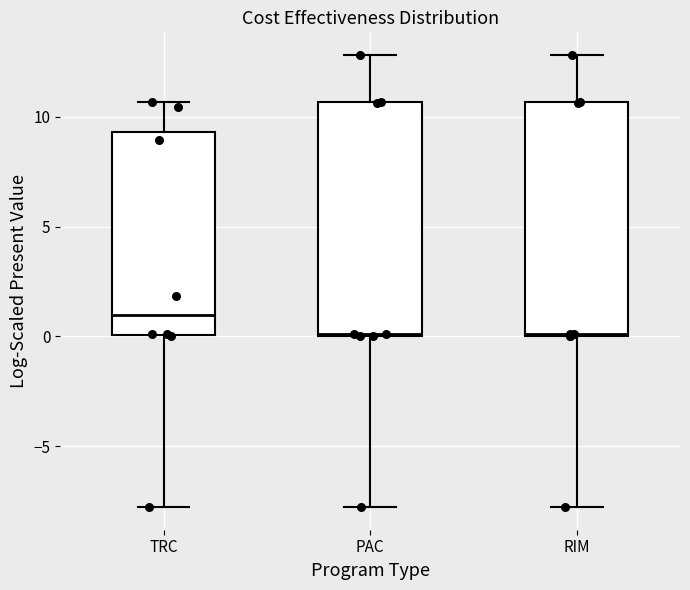

Reading left to right, transcribe this box plot: for each box, give where its median line is, the range the box spans, and where its two whiskers end, as read against the y-axis. The values are not printed on the chart, so give them approximately, as read against the axis.

TRC: median 1.0, box 0.0 to 9.5, whiskers -8.0 to 10.5
PAC: median 0.0, box 0.0 to 10.5, whiskers -8.0 to 13.0
RIM: median 0.0, box 0.0 to 10.5, whiskers -8.0 to 13.0